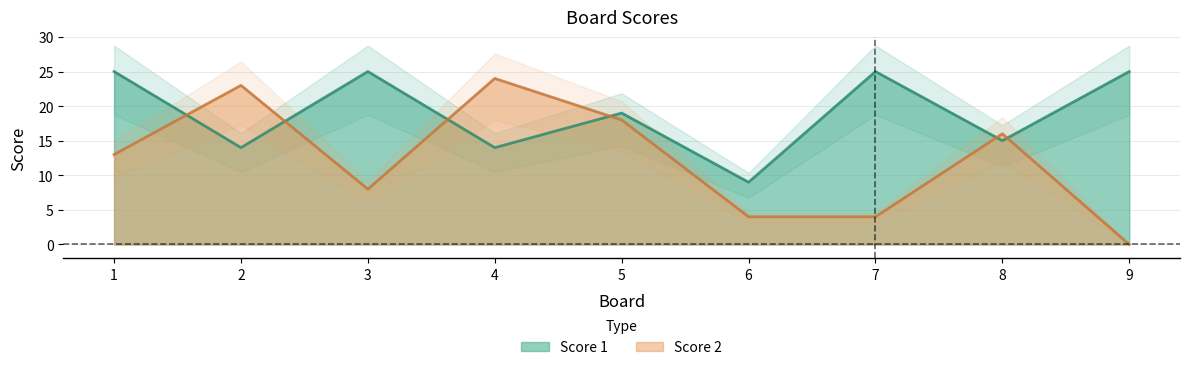

How many data points in Score 1 are less than 19?

4